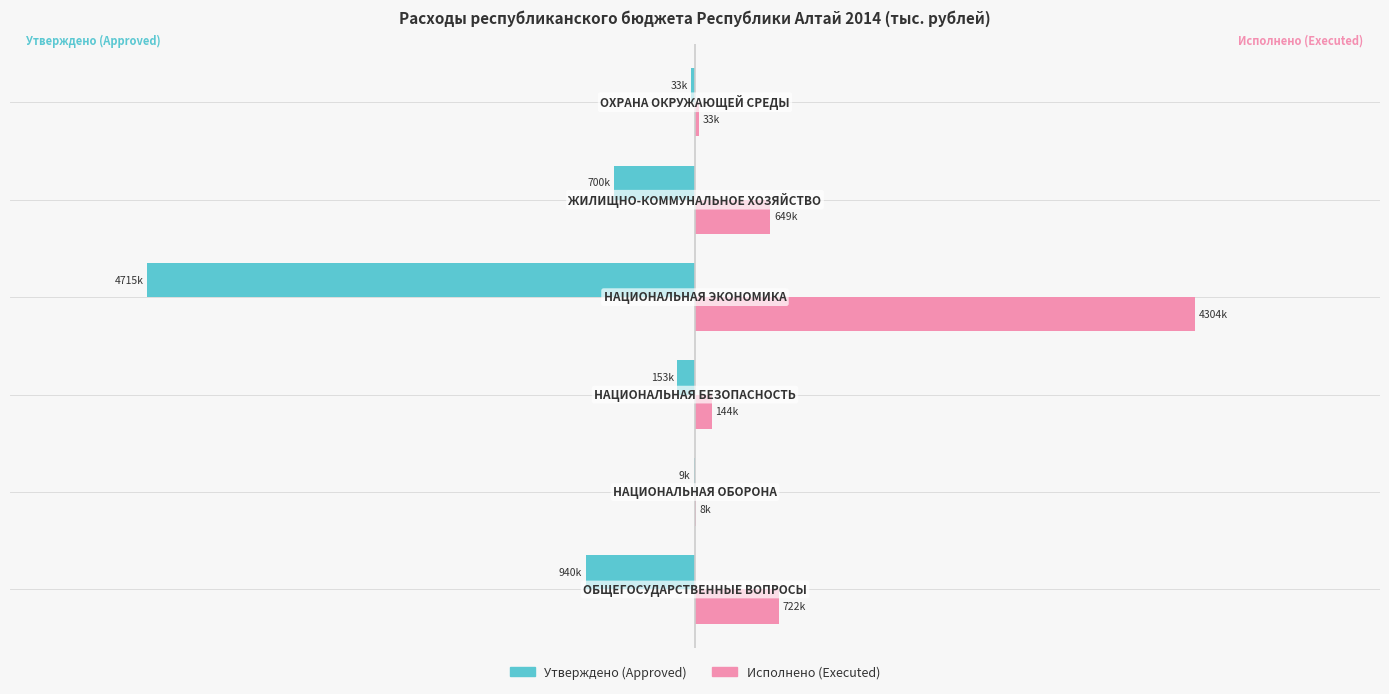

What are all the series names shown in the legend?

Утверждено (Approved), Исполнено (Executed)